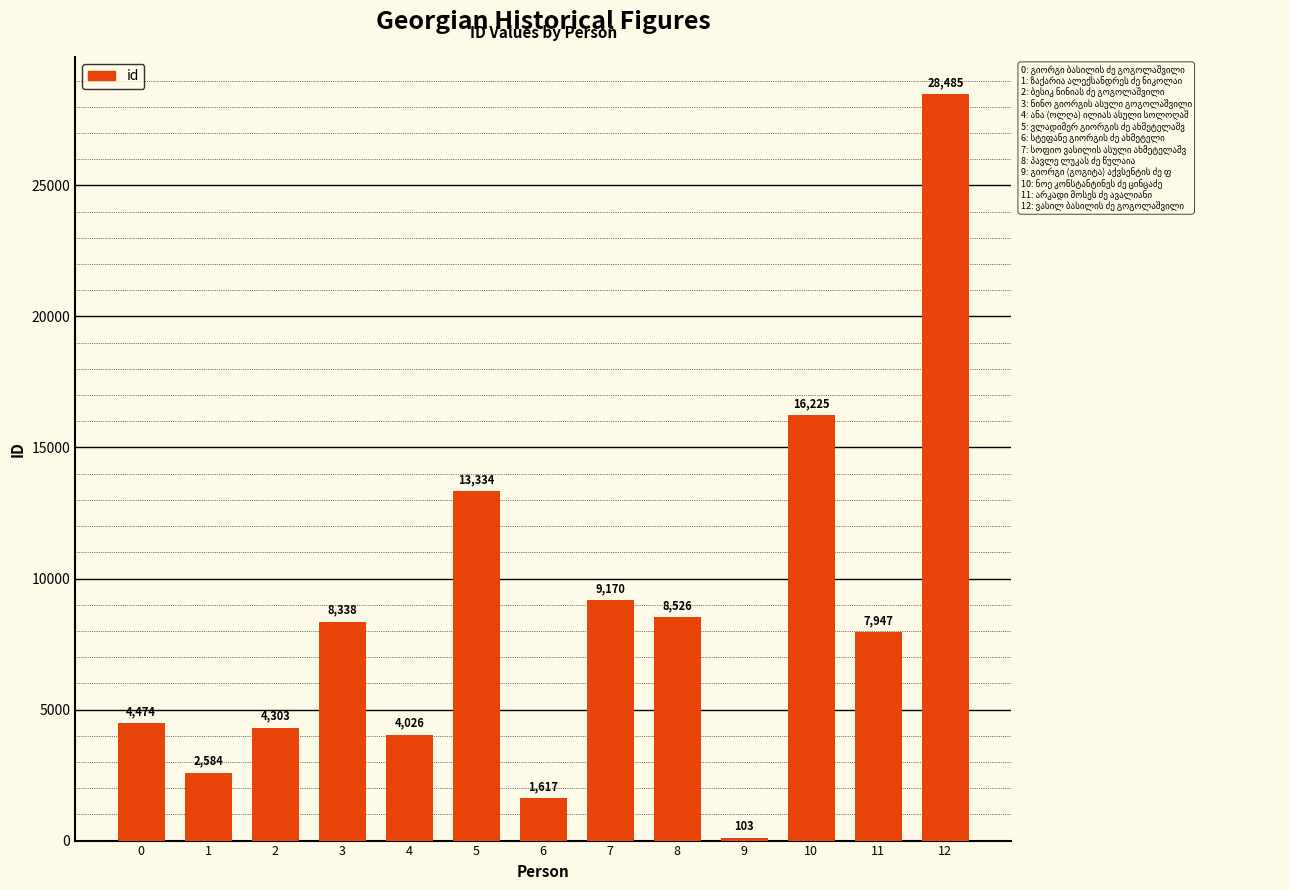

What is the sum of all values?

109132